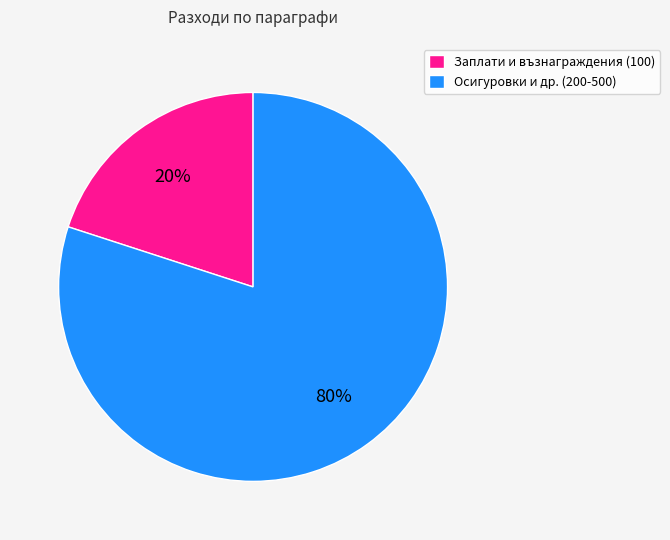

Between Осигуровки и др. (200-500) and Заплати и възнаграждения (100), which is larger?

Осигуровки и др. (200-500)